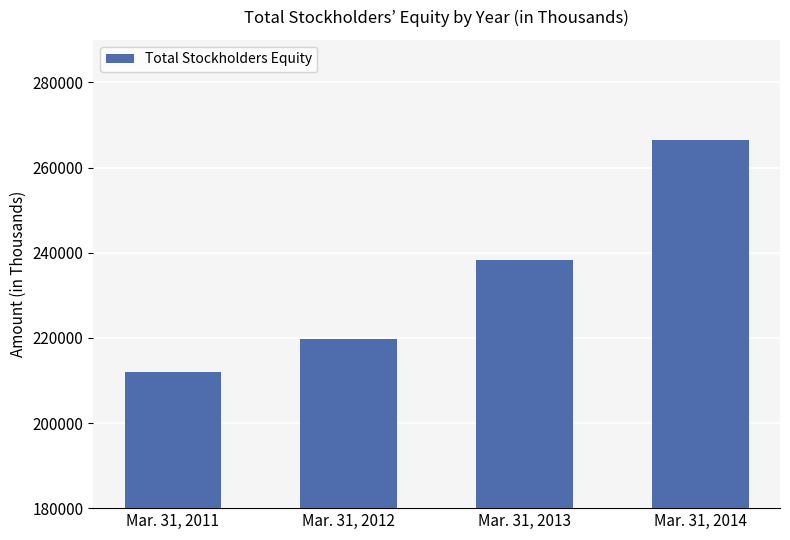

Reading left to right, list all the values displayed in this chart.

211977	219627	238232	266383